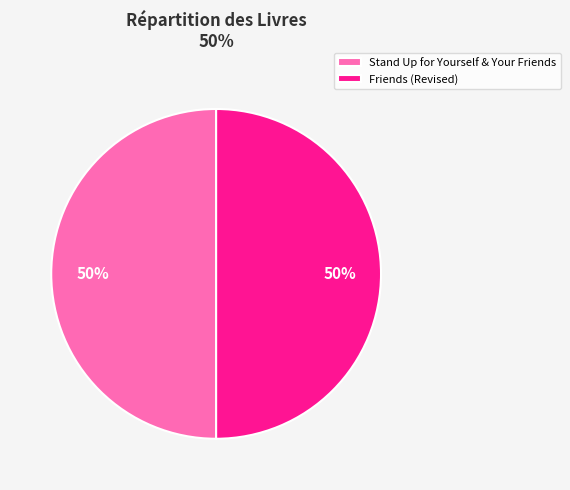

To the nearest percent, what portion does Friends (Revised) represent?

50%